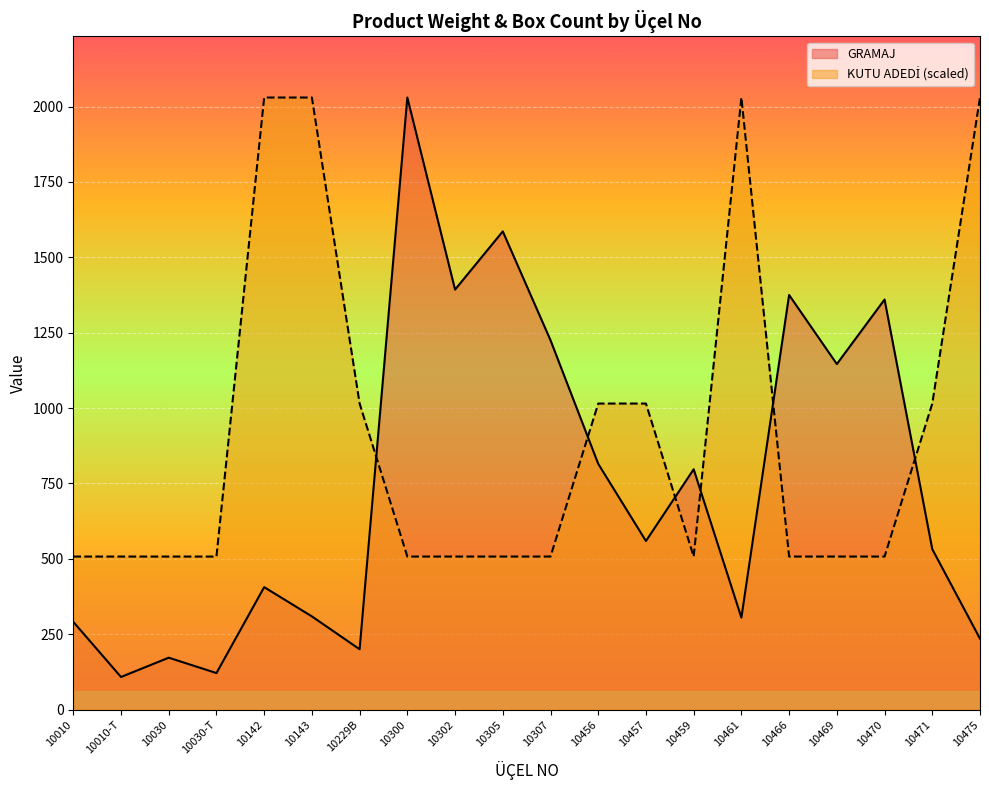

After their last crossing, which series has the higher values: GRAMAJ or KUTU ADEDİ?

KUTU ADEDİ